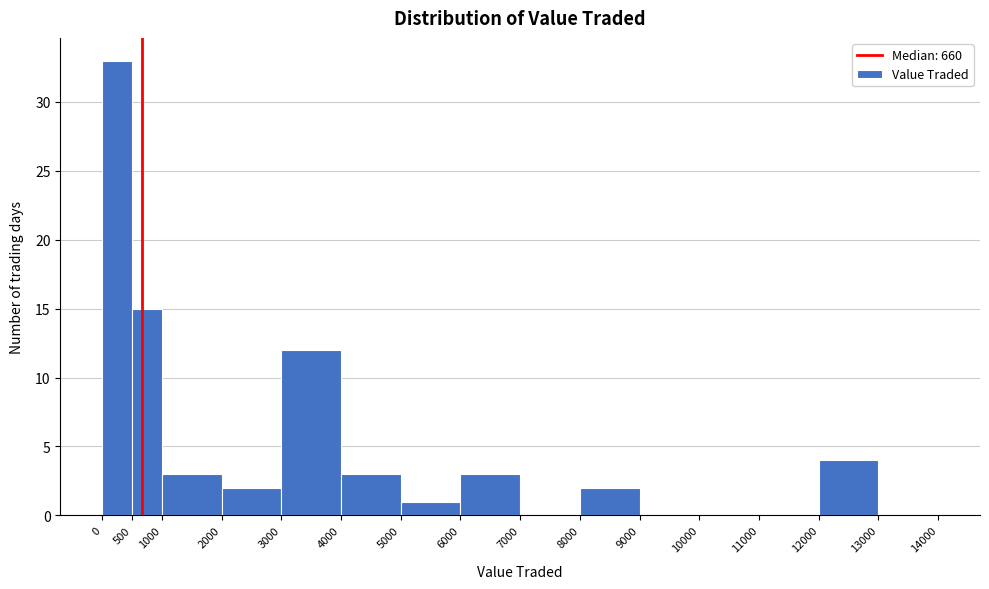

Reading left to right, list every bar in this chart as the range it spans on the x-axis followed by its height. The values are not printed on the chart, so give them approximately, as read against the axis.

0 to 500: 33
500 to 1000: 15
1000 to 2000: 3
2000 to 3000: 2
3000 to 4000: 12
4000 to 5000: 3
5000 to 6000: 1
6000 to 7000: 3
7000 to 8000: 0
8000 to 9000: 2
9000 to 10000: 0
10000 to 11000: 0
11000 to 12000: 0
12000 to 13000: 4
13000 to 14000: 0